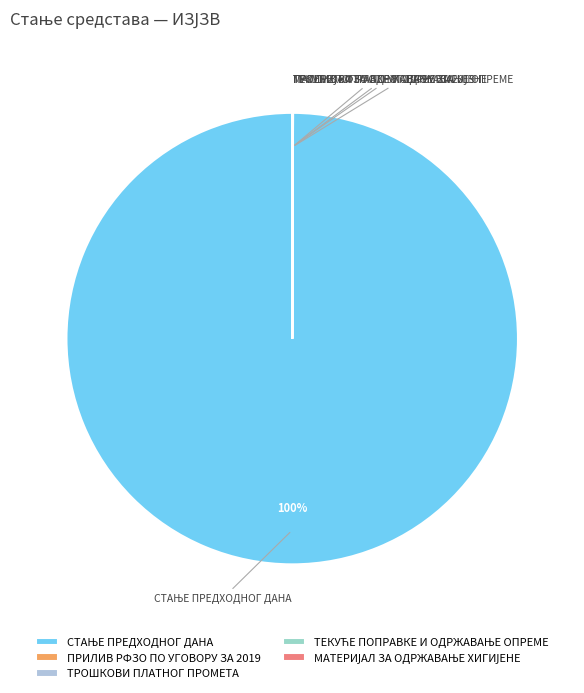

To the nearest percent, what is the difference between the largest and smallest slice percentages?

100%